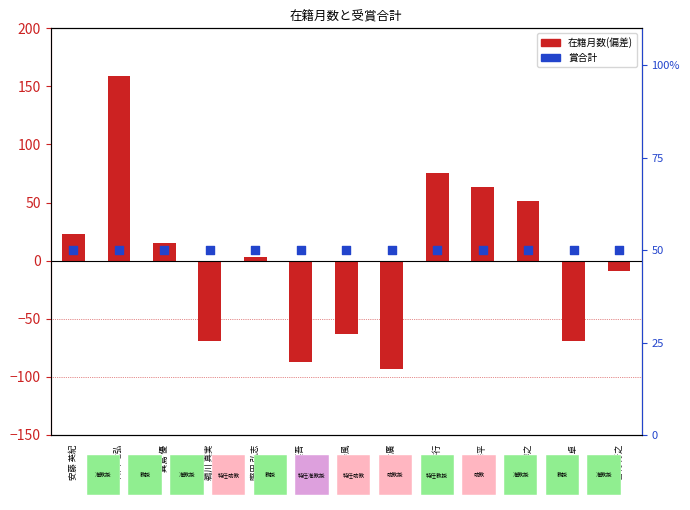

What are all the series names shown in the legend?

在籍月数(偏差), 賞合計